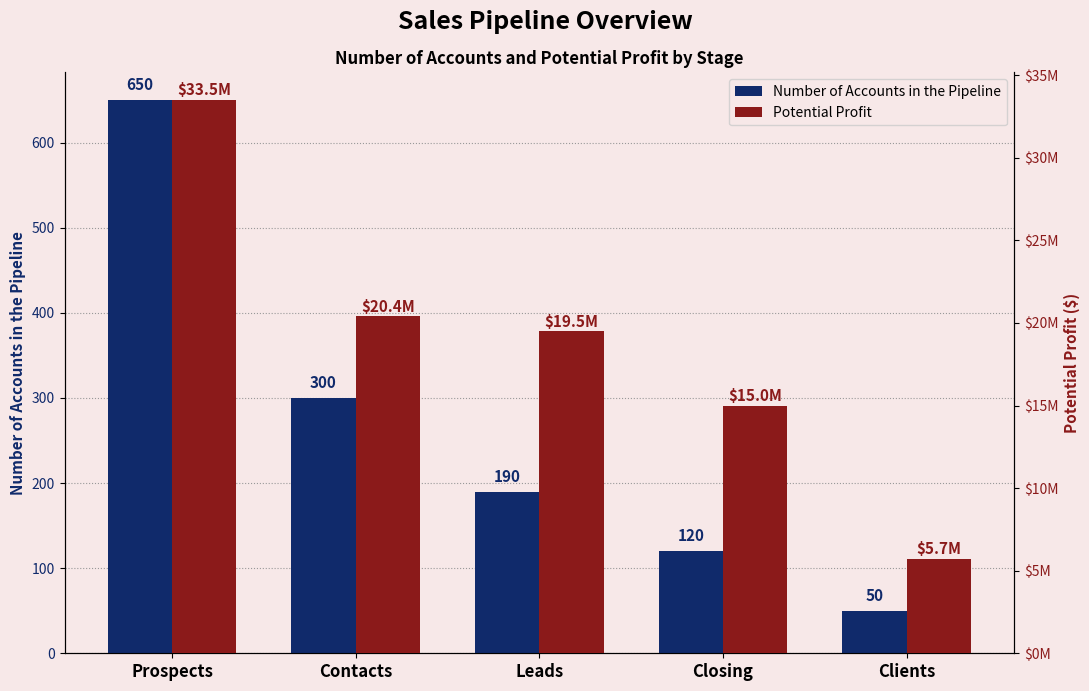

Which series changed the most between Prospects and Closing?

Potential Profit